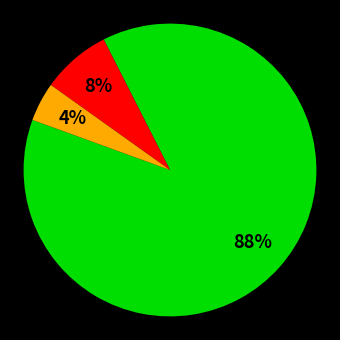

Is there any slice that represents more than half of the pie?

Yes